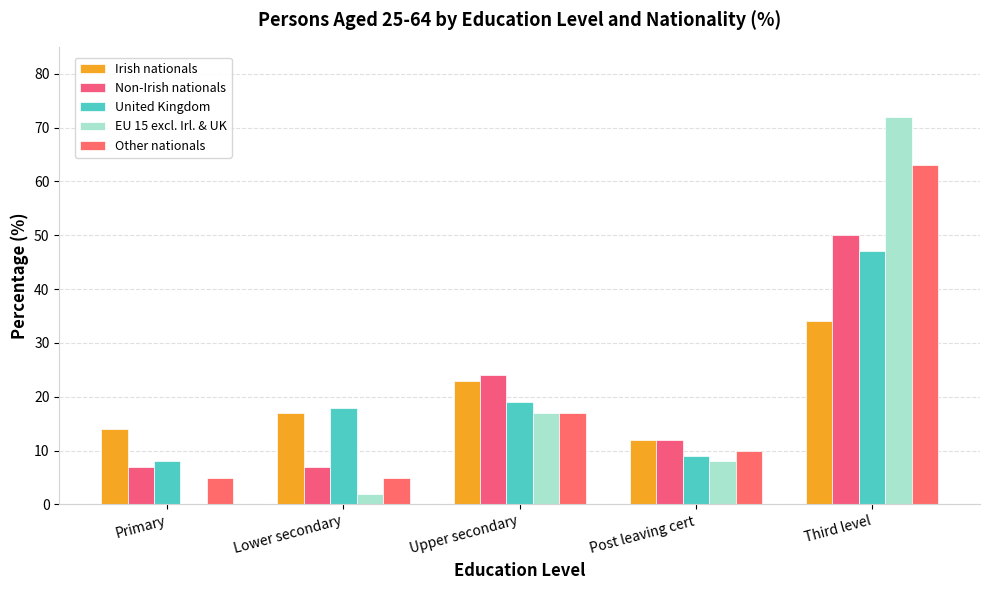

What are all the series names shown in the legend?

Irish nationals, Non-Irish nationals, United Kingdom, EU 15 excl. Irl. & UK, Other nationals